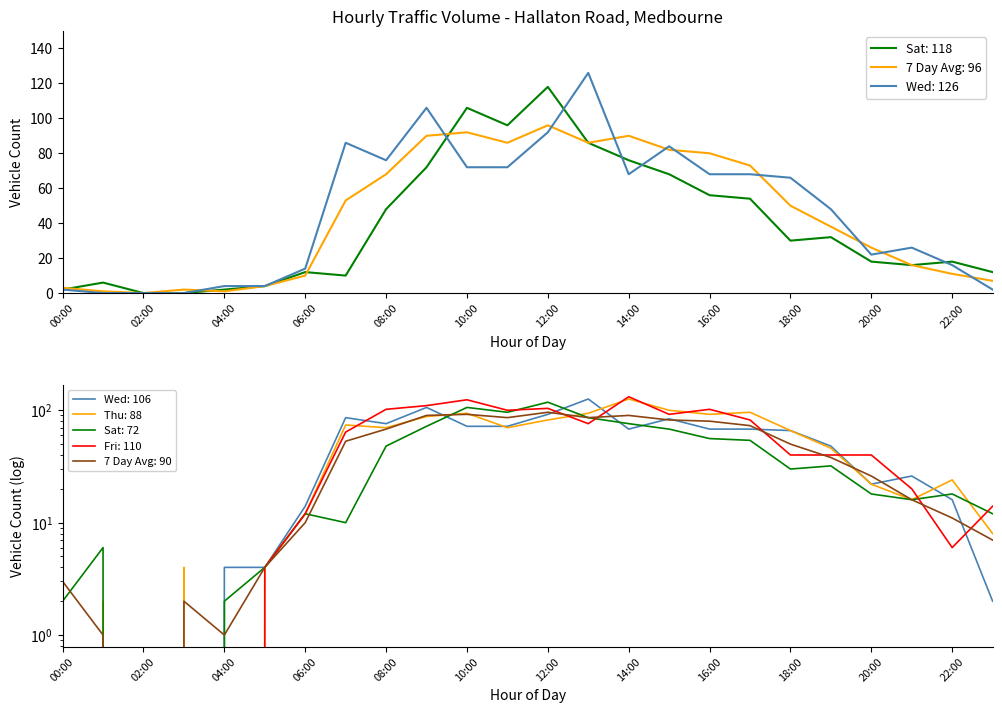

What is the maximum value shown in the chart?

132